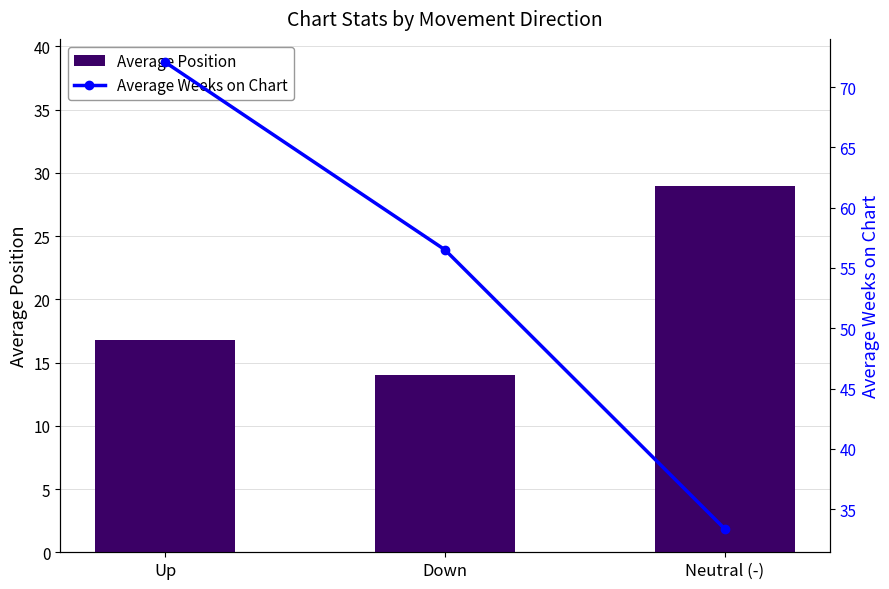

At which category is the sum across all series the highest?

Up